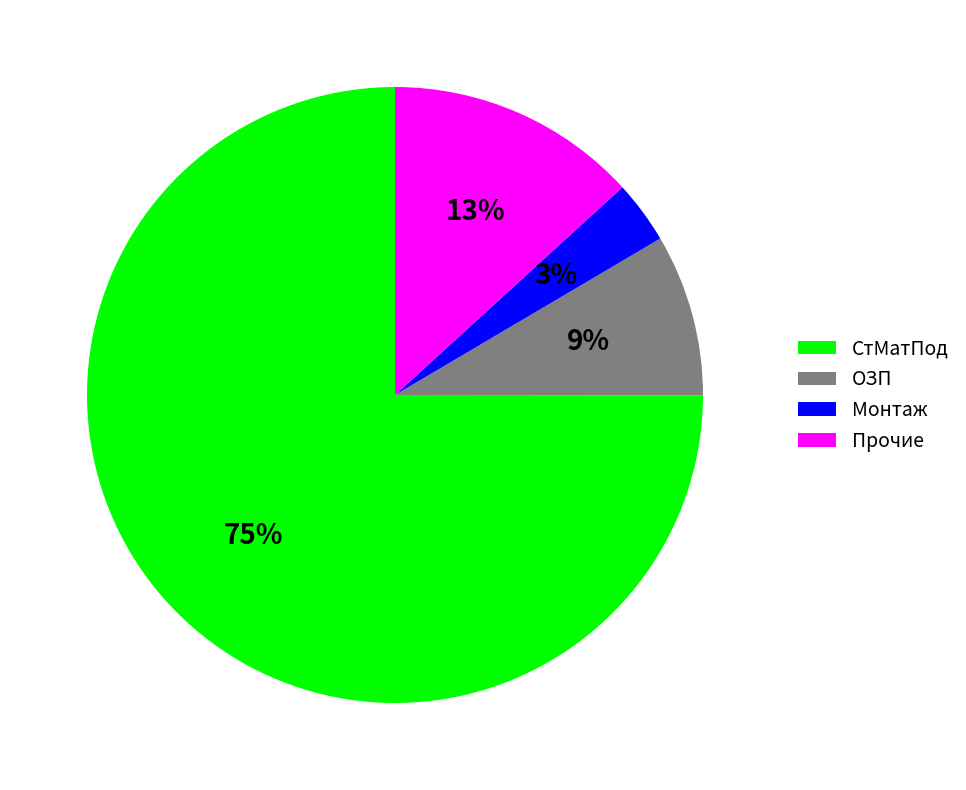

Is there a majority slice in this chart?

Yes